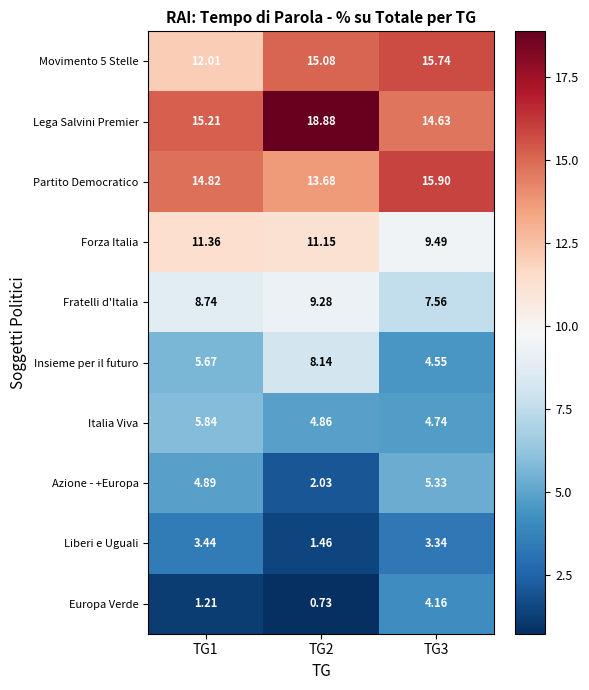

Is the value of Italia Viva at TG2 greater than the value of Partito Democratico at TG2?

No